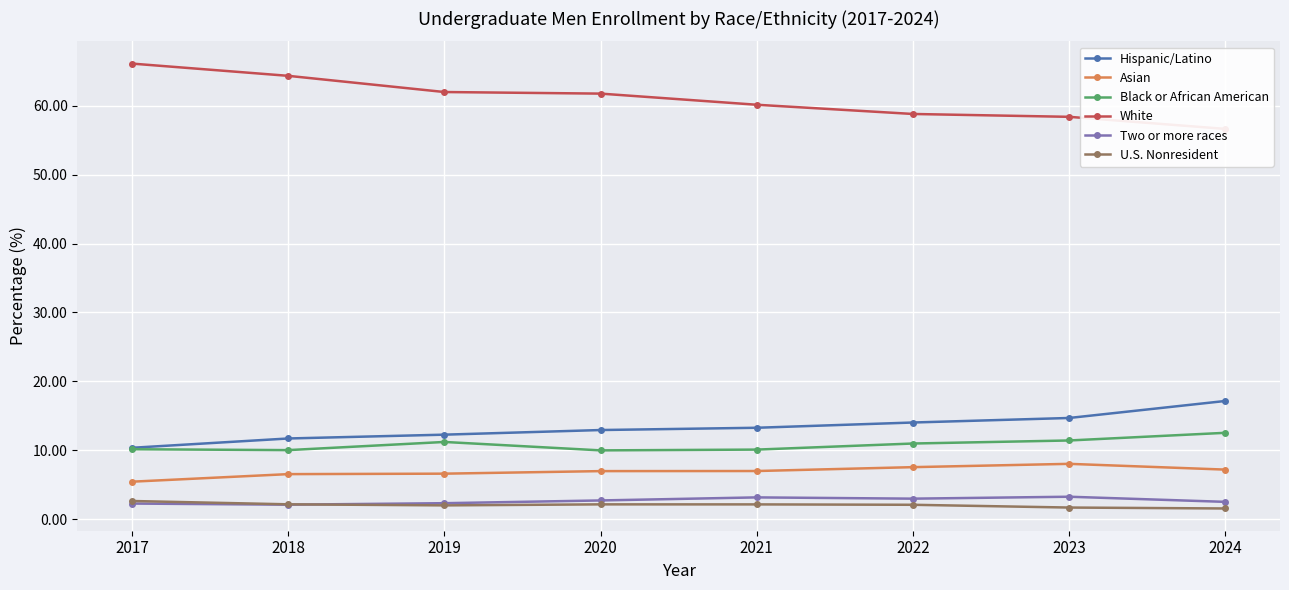

What is the value of the Black or African American point at the 6th from the left?

11.0